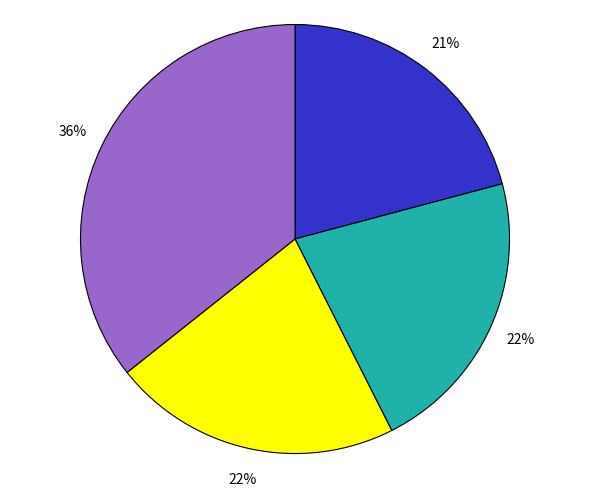

To the nearest percent, what is the difference between the largest and smallest slice percentages?

15%